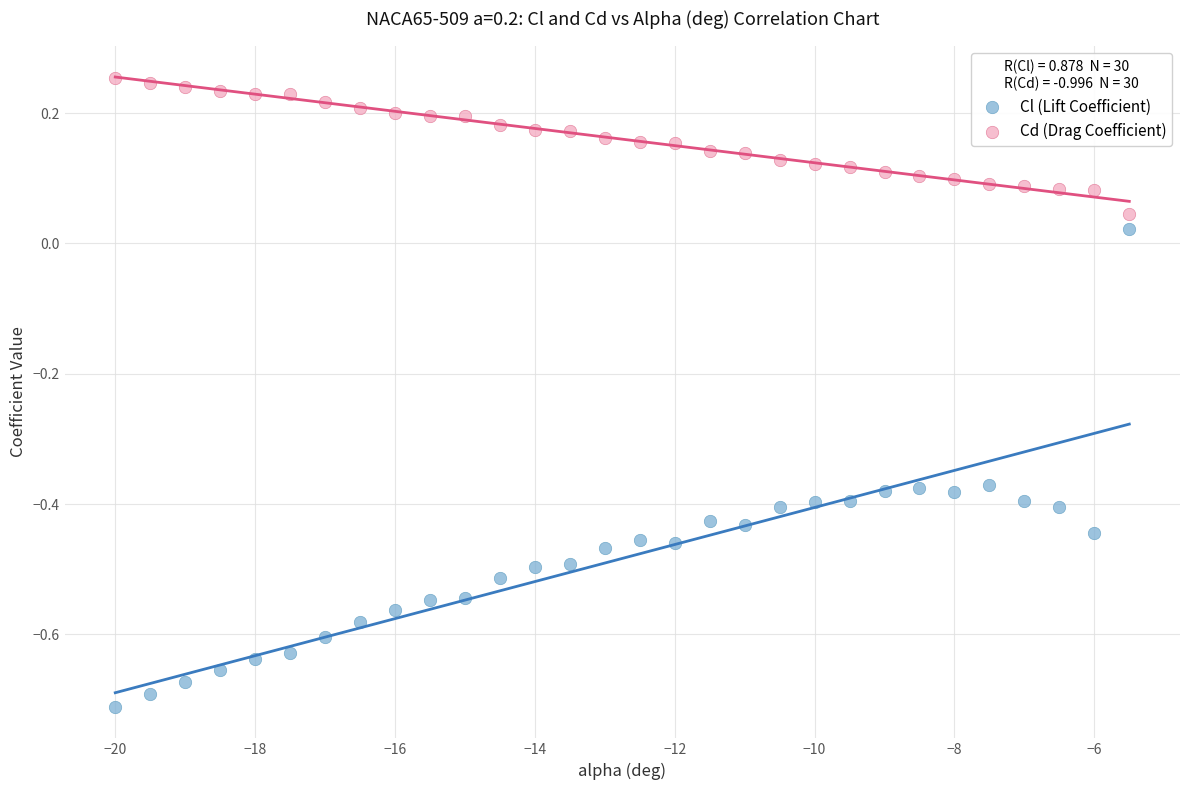

Which series contains the highest Y value?

Cd (Drag Coefficient)